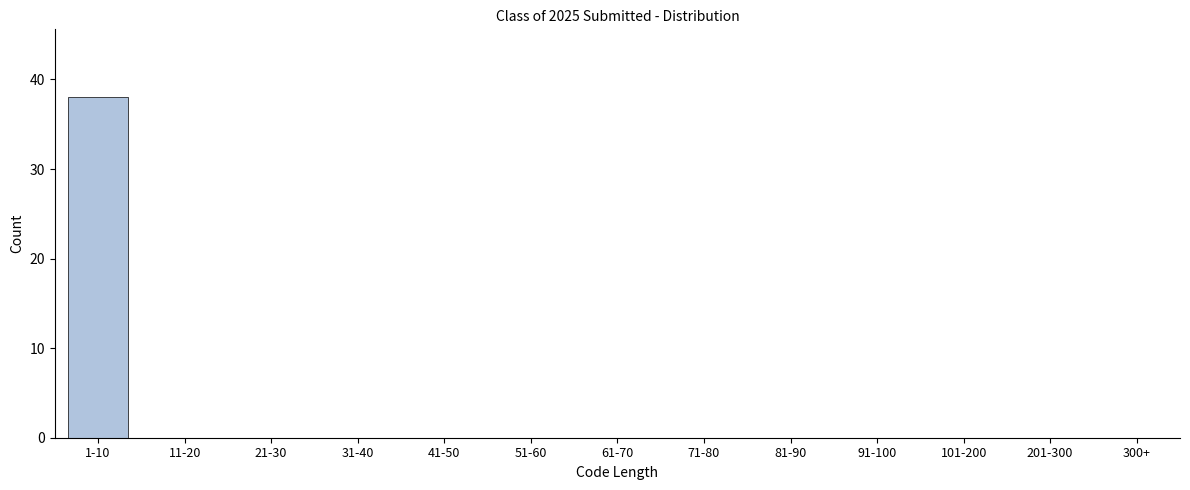

Reading left to right, list all the values displayed in this chart.

1-10=38	11-20=0	21-30=0	31-40=0	41-50=0	51-60=0	61-70=0	71-80=0	81-90=0	91-100=0	101-200=0	201-300=0	300+=0